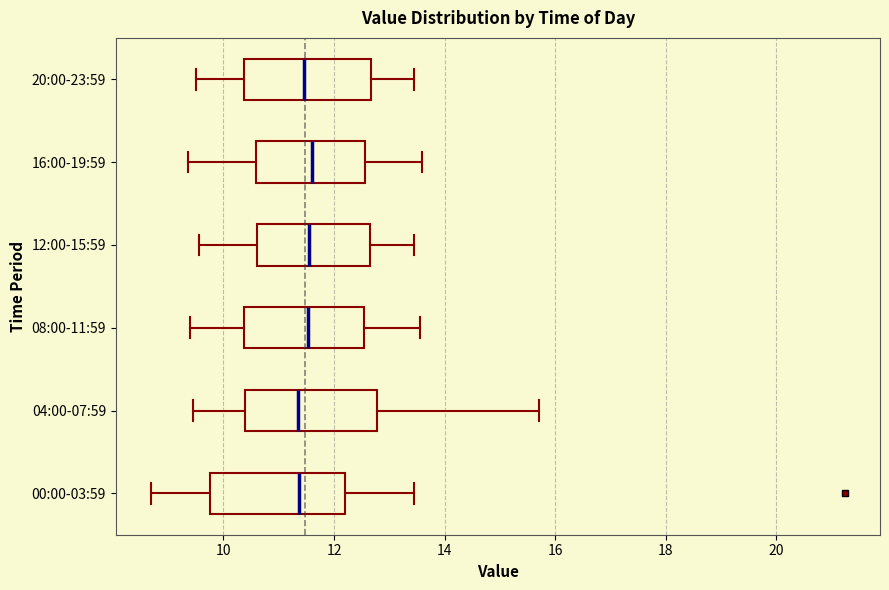

Where is the left edge of the box for 00:00-03:59 on the x-axis? The values are not printed on the chart, so give them approximately, as read against the axis.

9.8